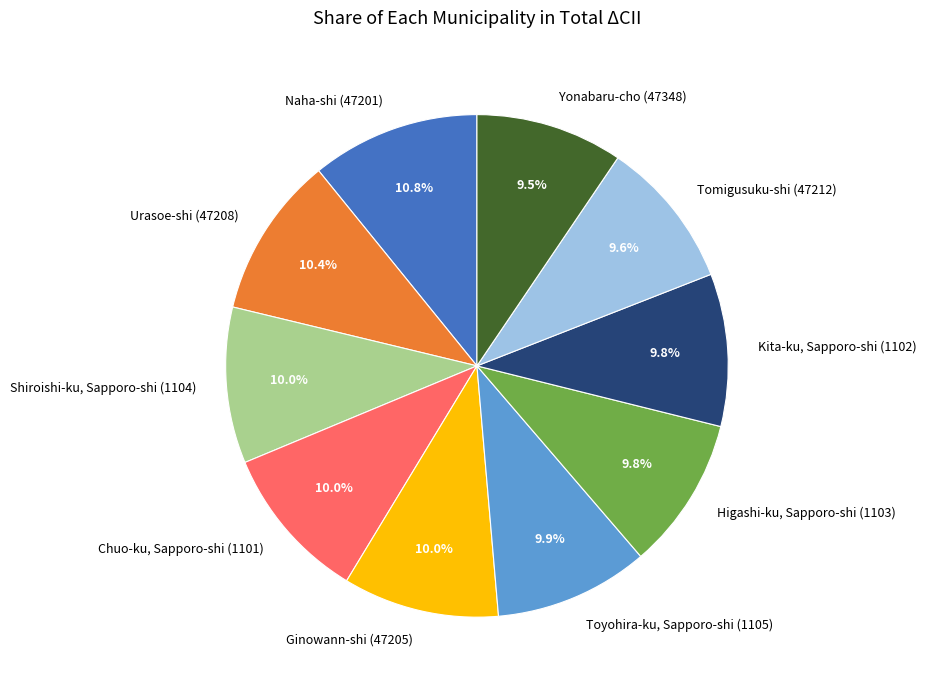

Which has a higher value, Naha-shi (47201) or Chuo-ku, Sapporo-shi (1101)?

Naha-shi (47201)